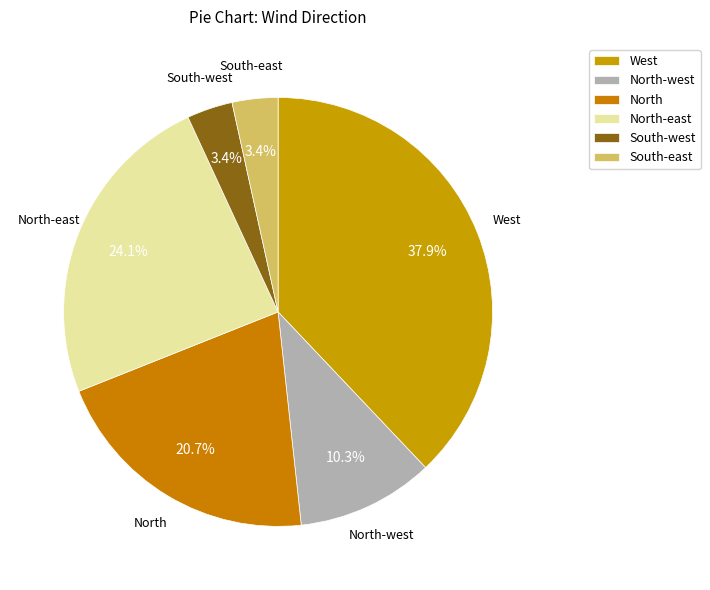

What percentage is the North slice, to the nearest percent?

21%